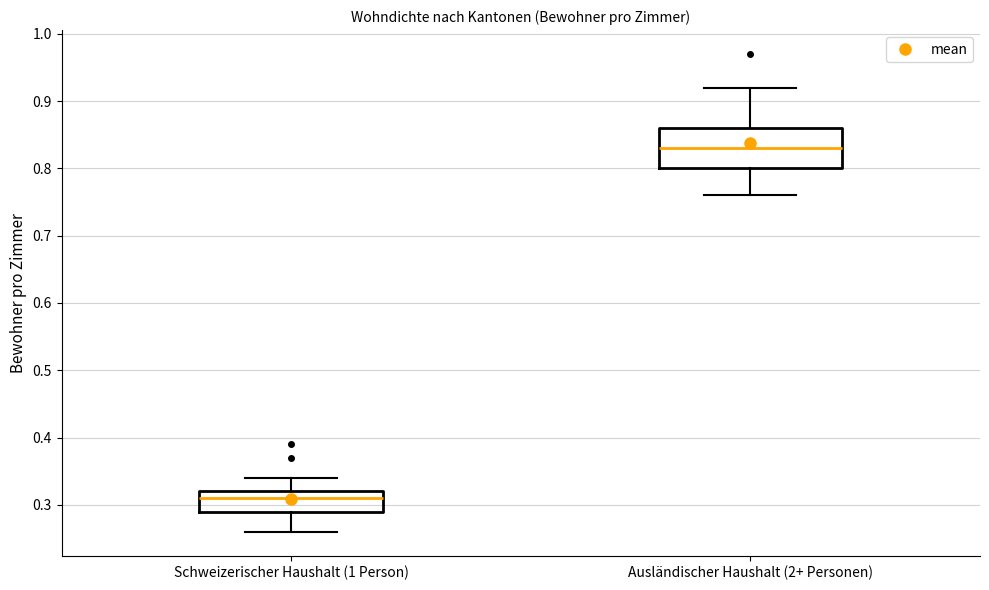

Reading left to right, transcribe this box plot: for each box, give where its median line is, the range the box spans, and where its two whiskers end, as read against the y-axis. The values are not printed on the chart, so give them approximately, as read against the axis.

Schweizerischer Haushalt (1 Person): median 0.31, box 0.29 to 0.32, whiskers 0.26 to 0.34
Ausländischer Haushalt (2+ Personen): median 0.83, box 0.80 to 0.86, whiskers 0.76 to 0.92